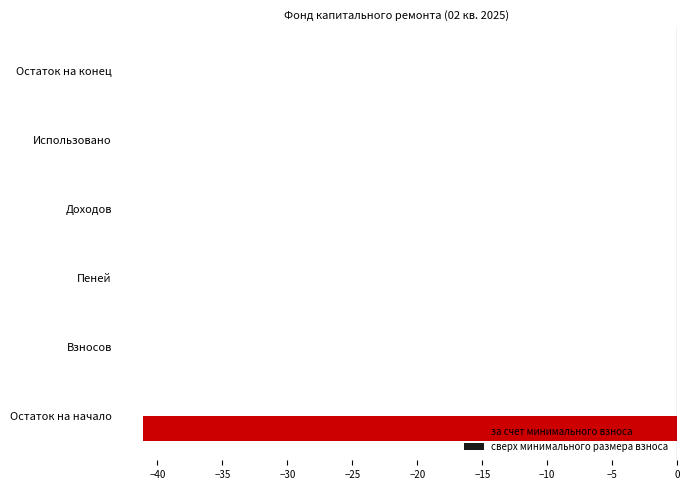

What is the sum of all values?

-41.1